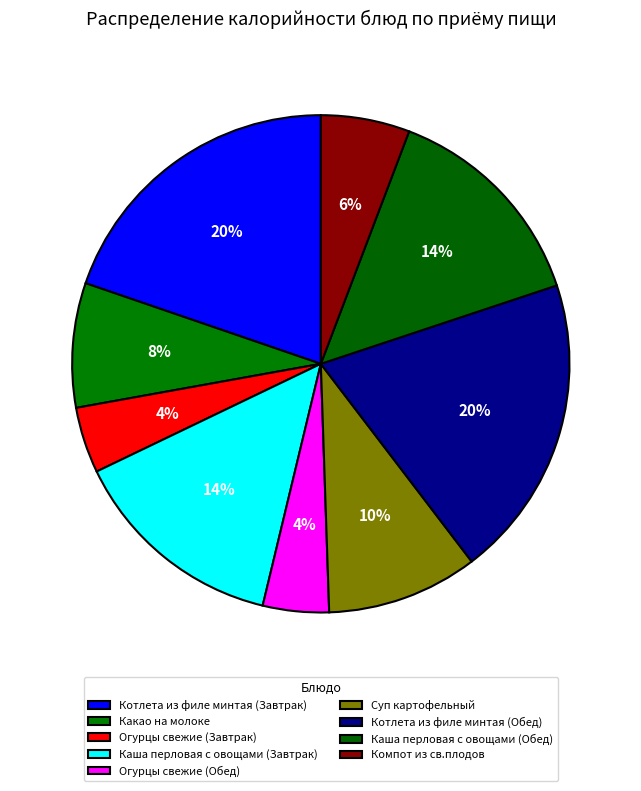

What is the smallest slice in the pie chart?

Огурцы свежие (Завтрак)